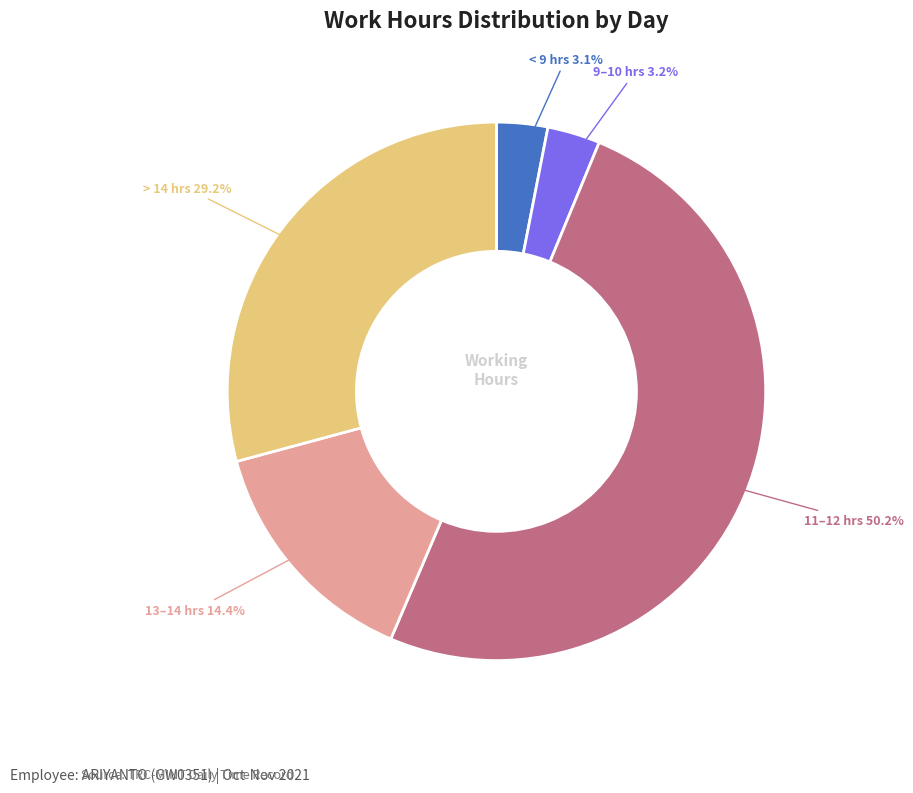

Approximately how many times larger is the value at 13–14 hrs compared to > 14 hrs?

0.5